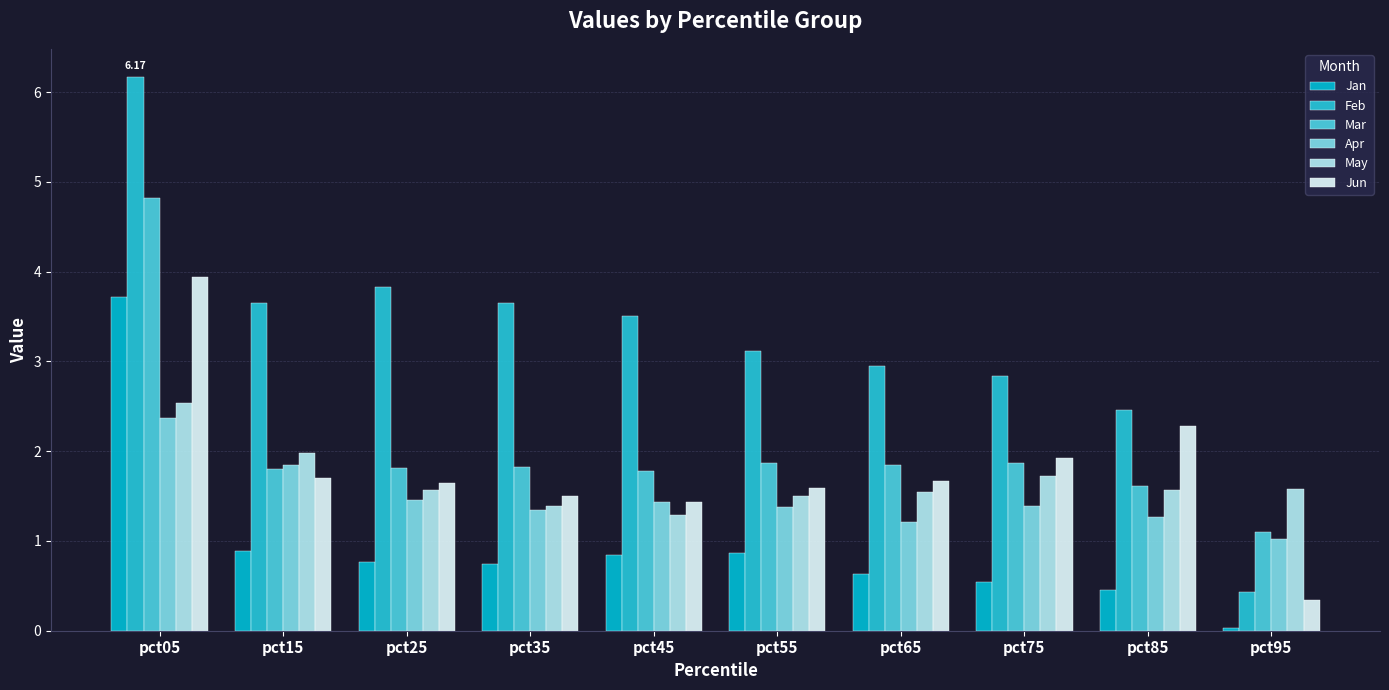

Count the number of categories in the chart.

10